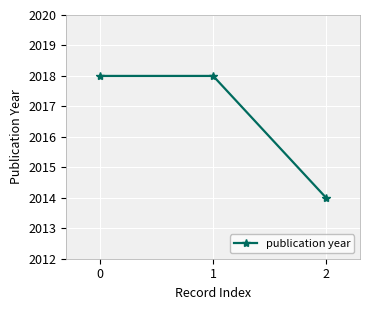

What is the sum of all values?

6050